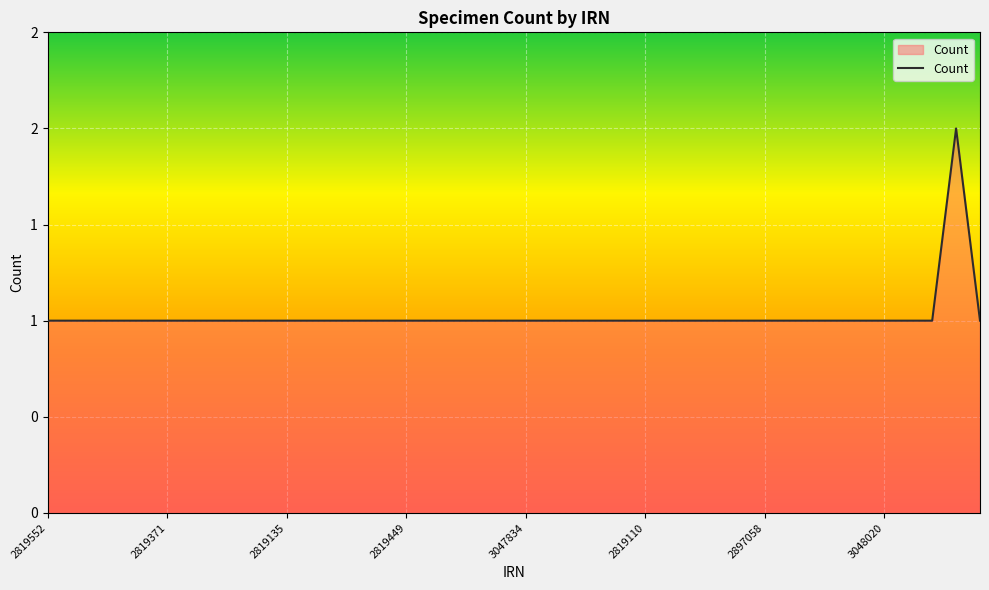

Does the chart display data point markers on the line(s)?

No